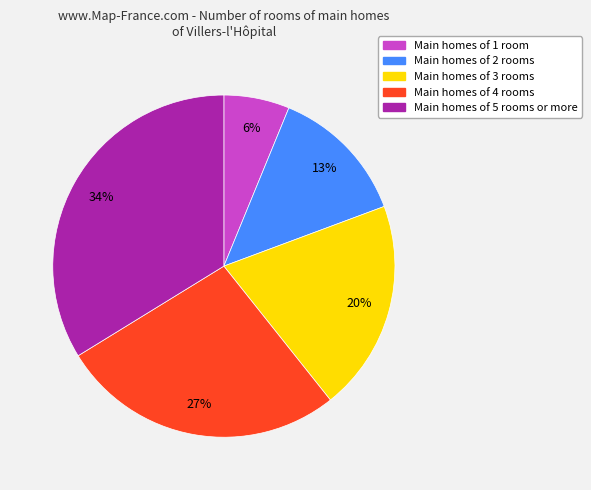

How many slices are in this pie chart?

5